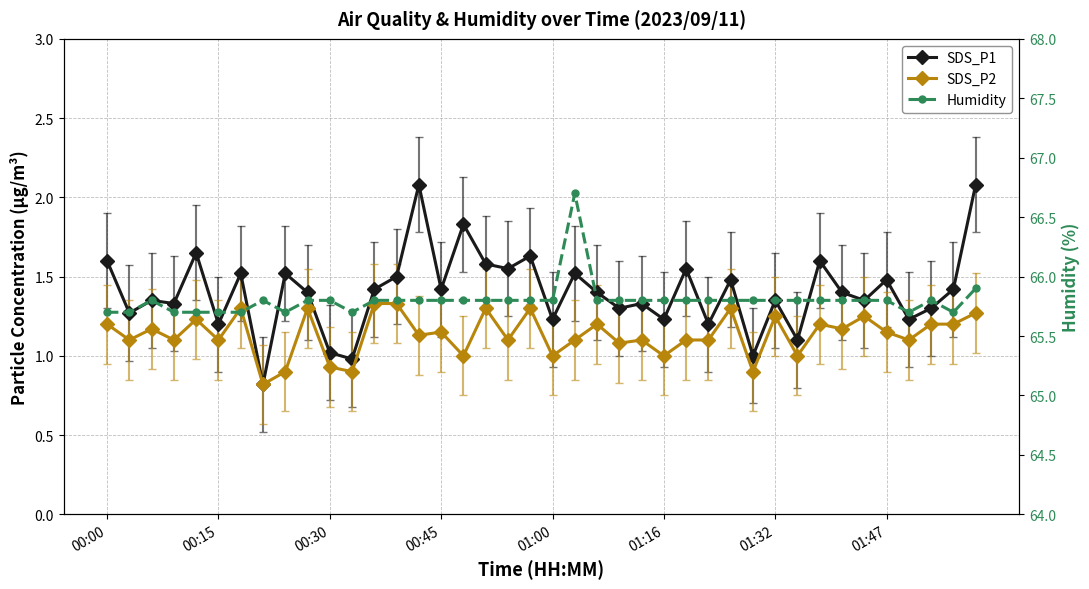

How many data points in SDS_P2 are less than 1?

5